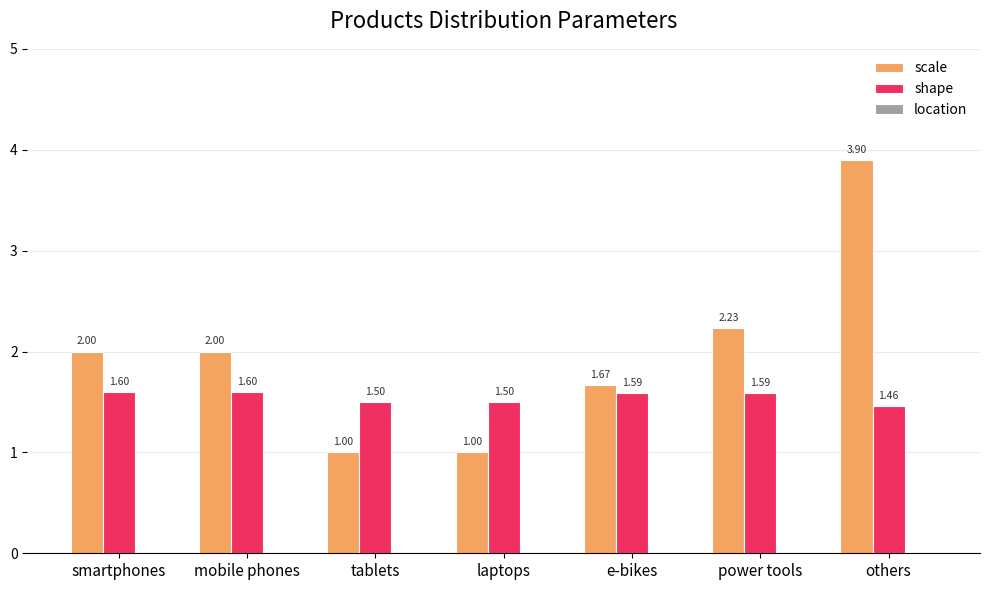

Which series has the largest range (max minus min)?

scale